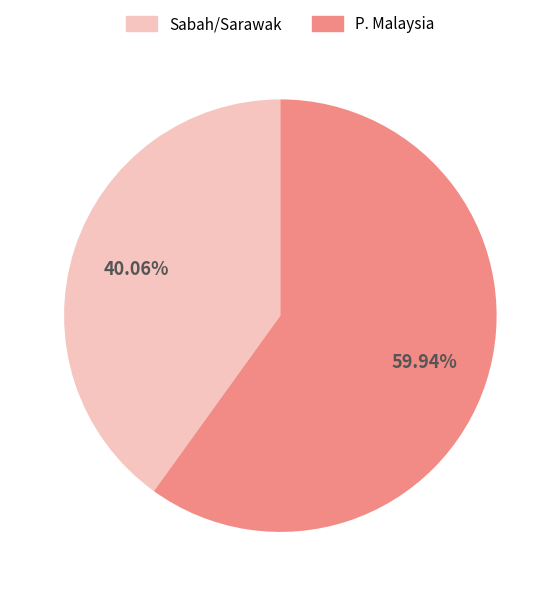

Is the sum of P. Malaysia and Sabah/Sarawak greater than half?

Yes